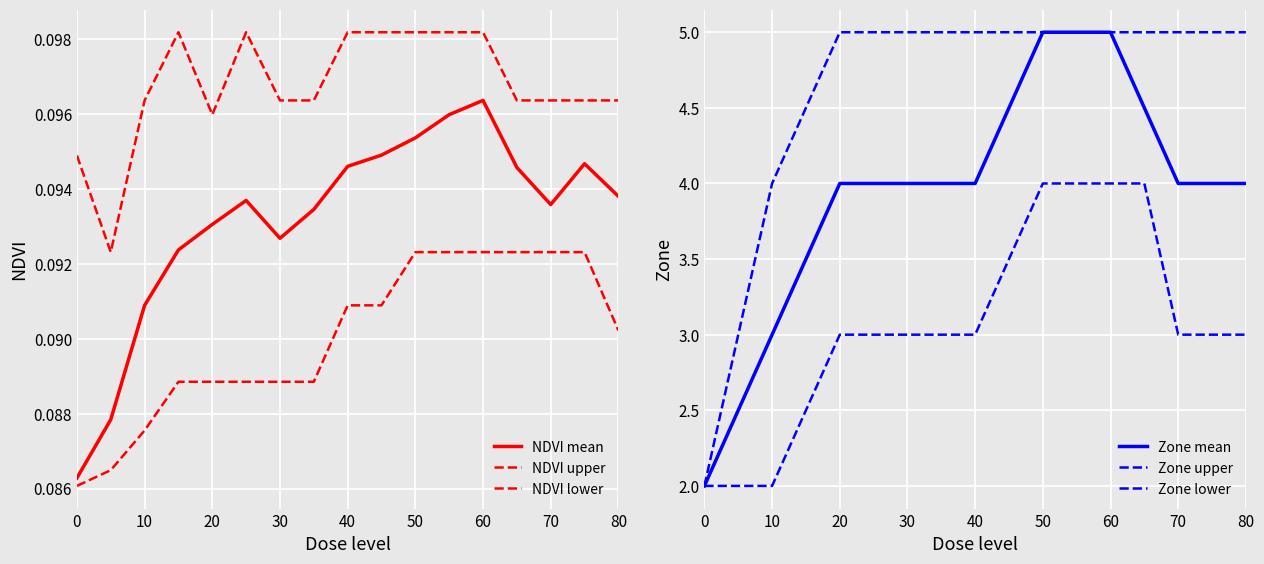

What are all the series names shown in the legend?

NDVI mean, NDVI upper, NDVI lower, Zone mean, Zone upper, Zone lower